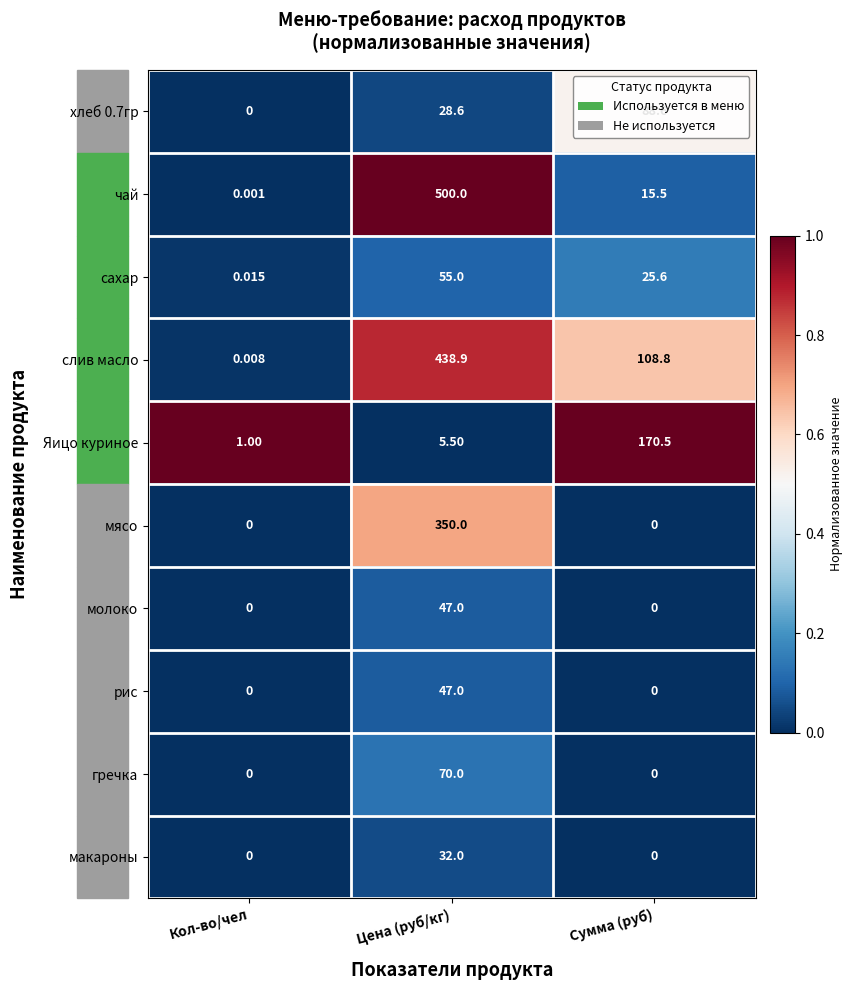

List the labels in order of хлеб 0.7гр value, smallest first.

Кол-во/чел, Цена (руб/кг), Сумма (руб)